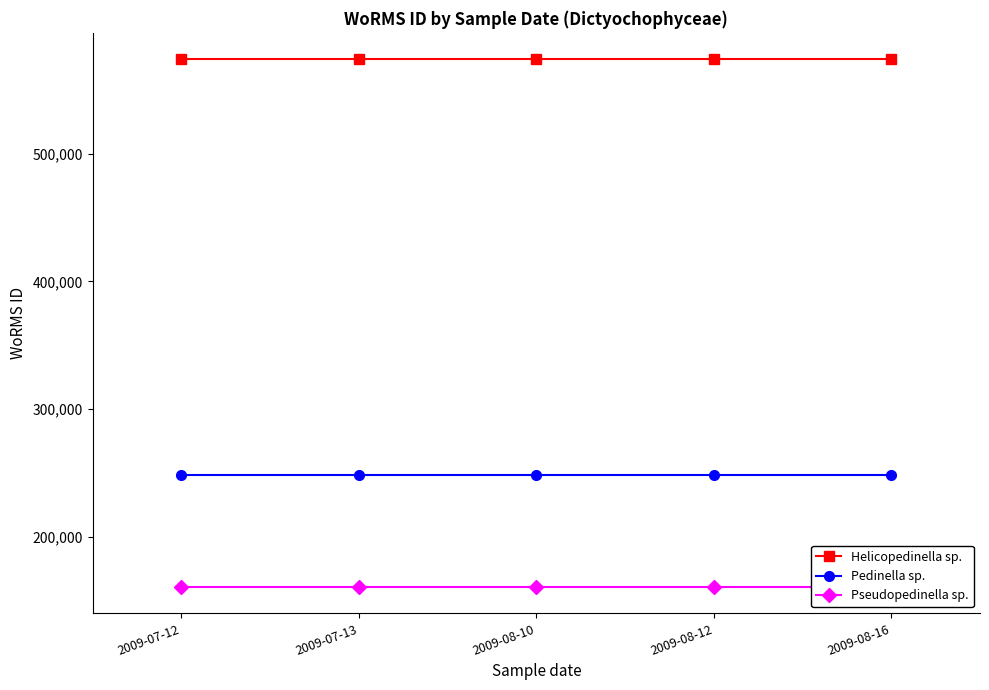

Reading left to right, extract all data points from this chart.

Helicopedinella sp.: 2009-07-12=573932	2009-07-13=573932	2009-08-10=573932	2009-08-12=573932	2009-08-16=573932
Pedinella sp.: 2009-07-12=248148	2009-07-13=248148	2009-08-10=248148	2009-08-12=248148	2009-08-16=248148
Pseudopedinella sp.: 2009-07-12=160599	2009-07-13=160599	2009-08-10=160599	2009-08-12=160599	2009-08-16=160599